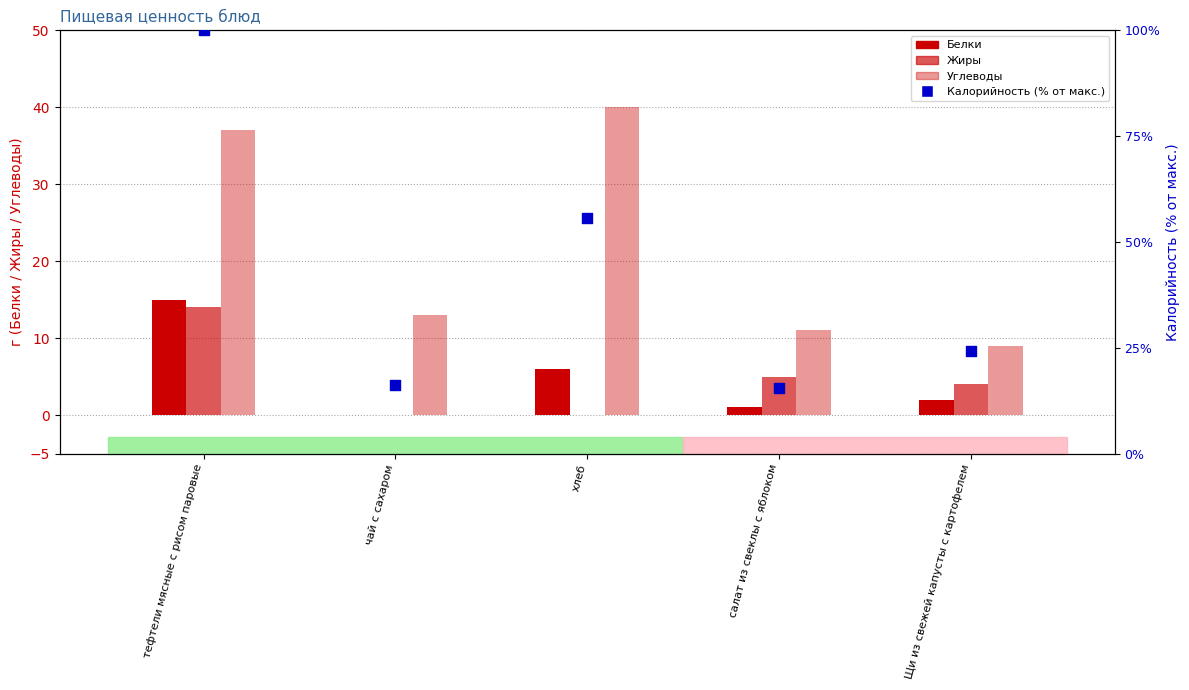

What are all the series names shown in the legend?

Белки, Жиры, Углеводы, Калорийность (% от макс.)